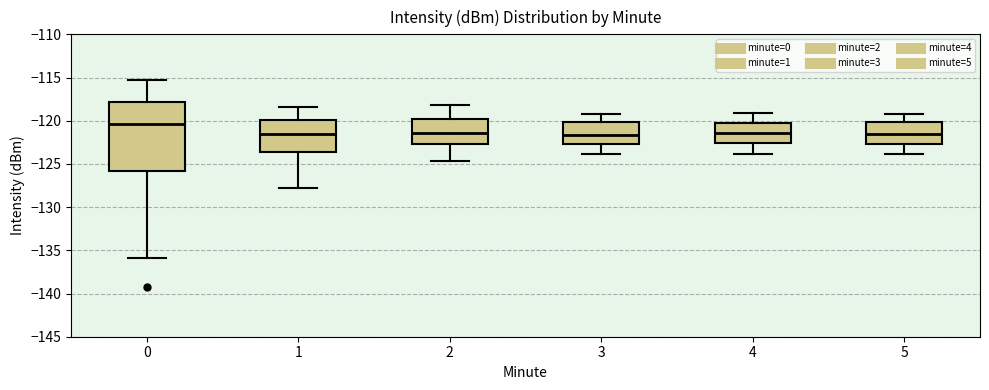

Where is the upper edge of the box at x = 3 on the y-axis? The values are not printed on the chart, so give them approximately, as read against the axis.

-120.0